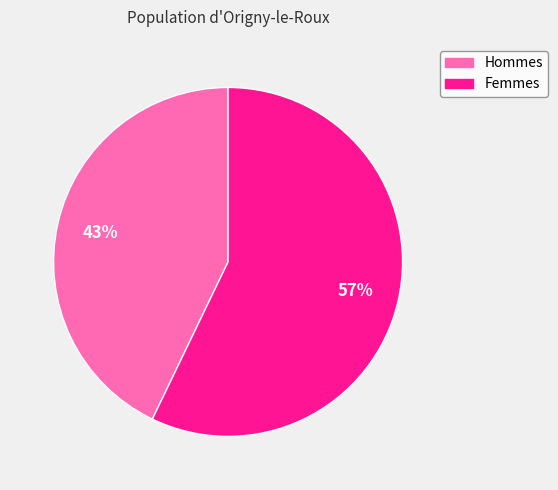

Approximately how many times larger is the value at Femmes compared to Hommes?

1.3